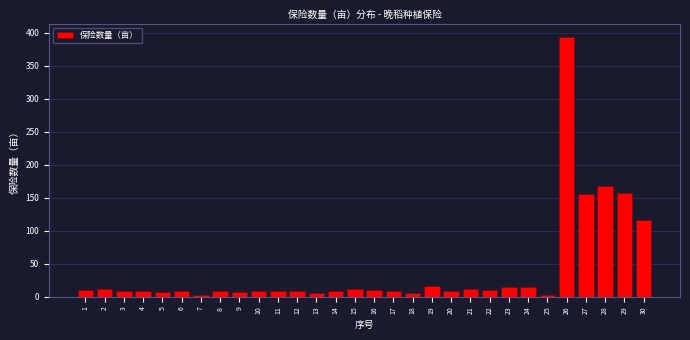

The value at 10 is 8.4. True or false?

True